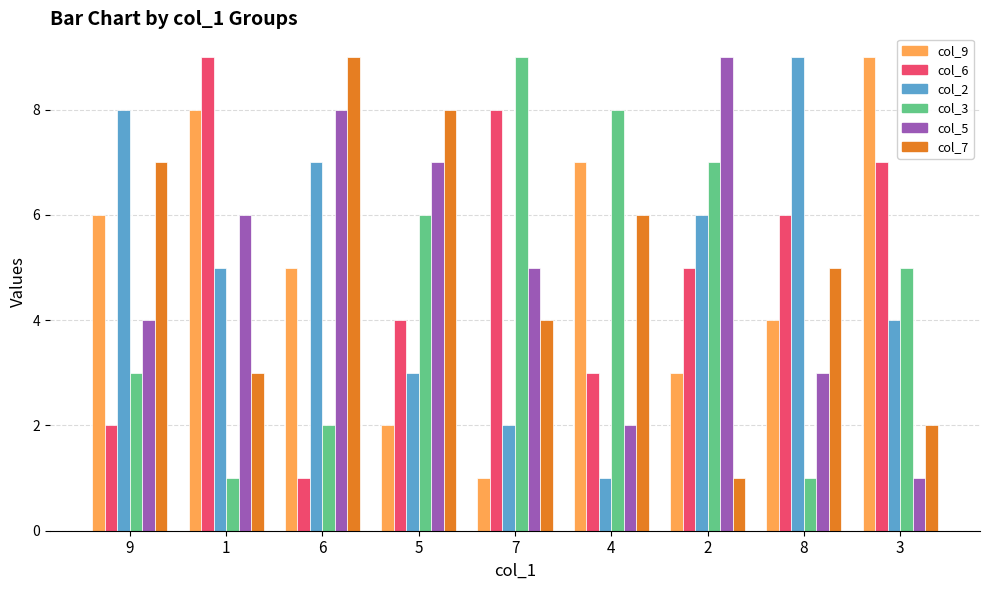

What is the maximum value shown in the chart?

9